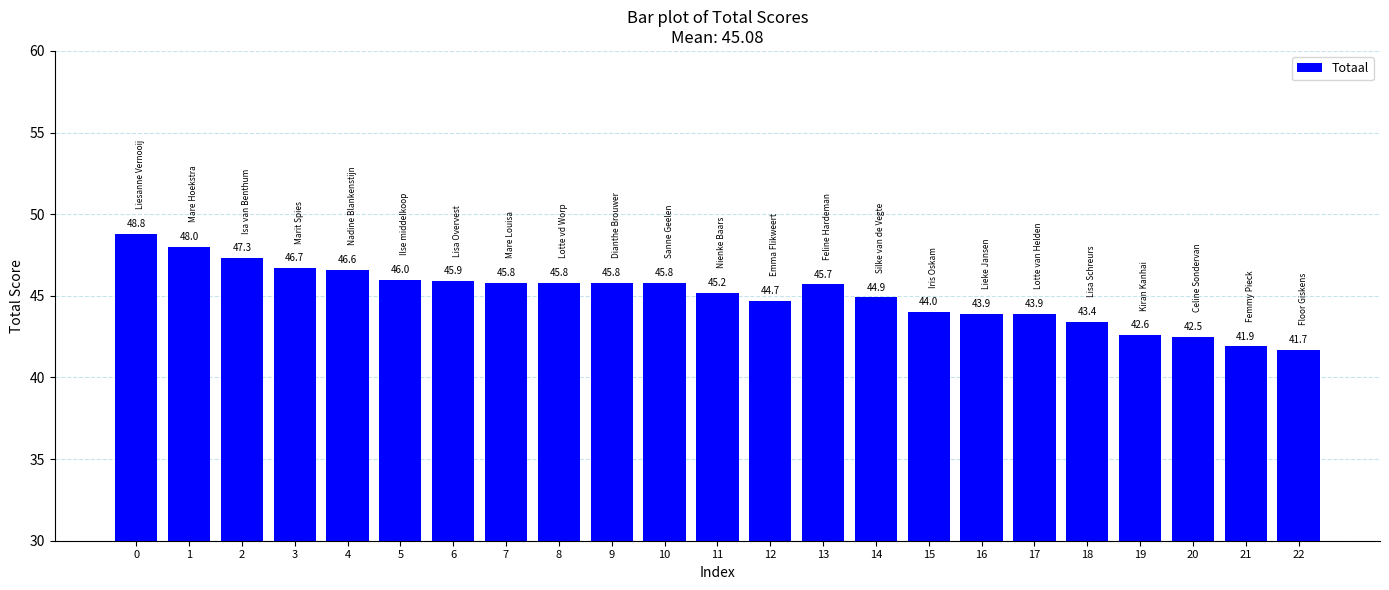

Which label corresponds to the smallest value in the chart?

22